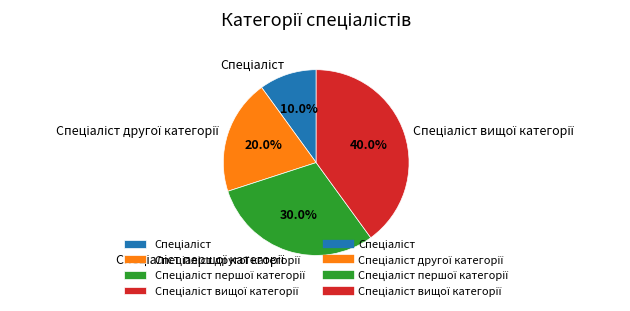

Does any single category account for the majority?

No